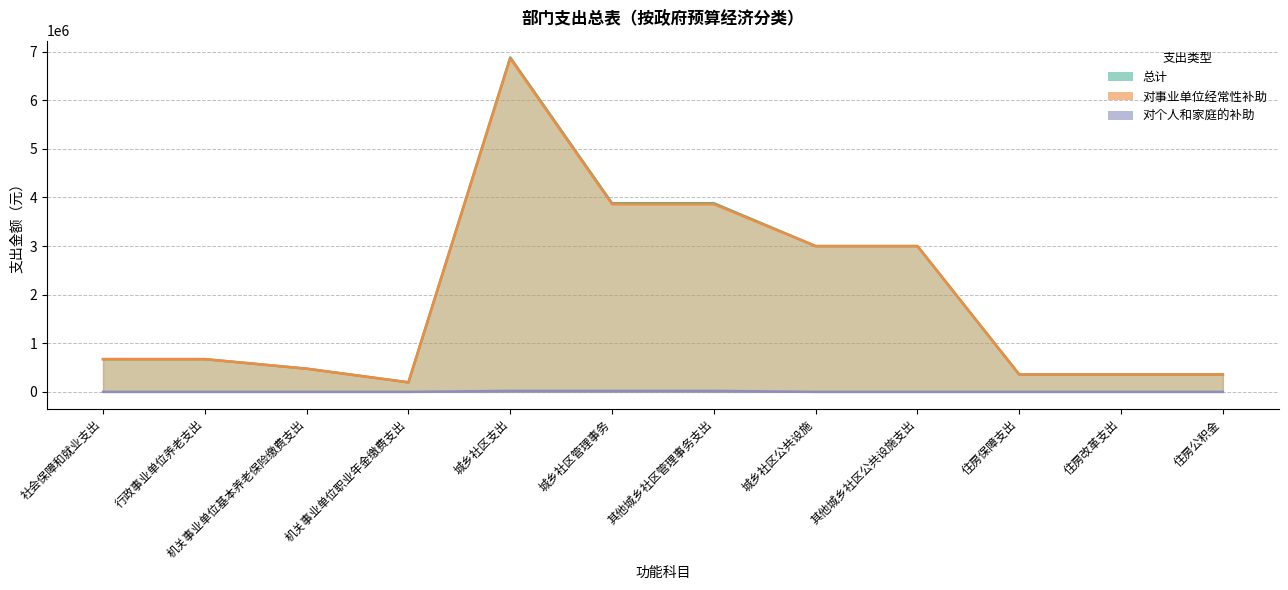

Rank the categories by 对个人和家庭的补助 value from lowest to highest.

社会保障和就业支出, 行政事业单位养老支出, 机关事业单位基本养老保险缴费支出, 机关事业单位职业年金缴费支出, 城乡社区公共设施, 其他城乡社区公共设施支出, 住房保障支出, 住房改革支出, 住房公积金, 城乡社区支出, 城乡社区管理事务, 其他城乡社区管理事务支出